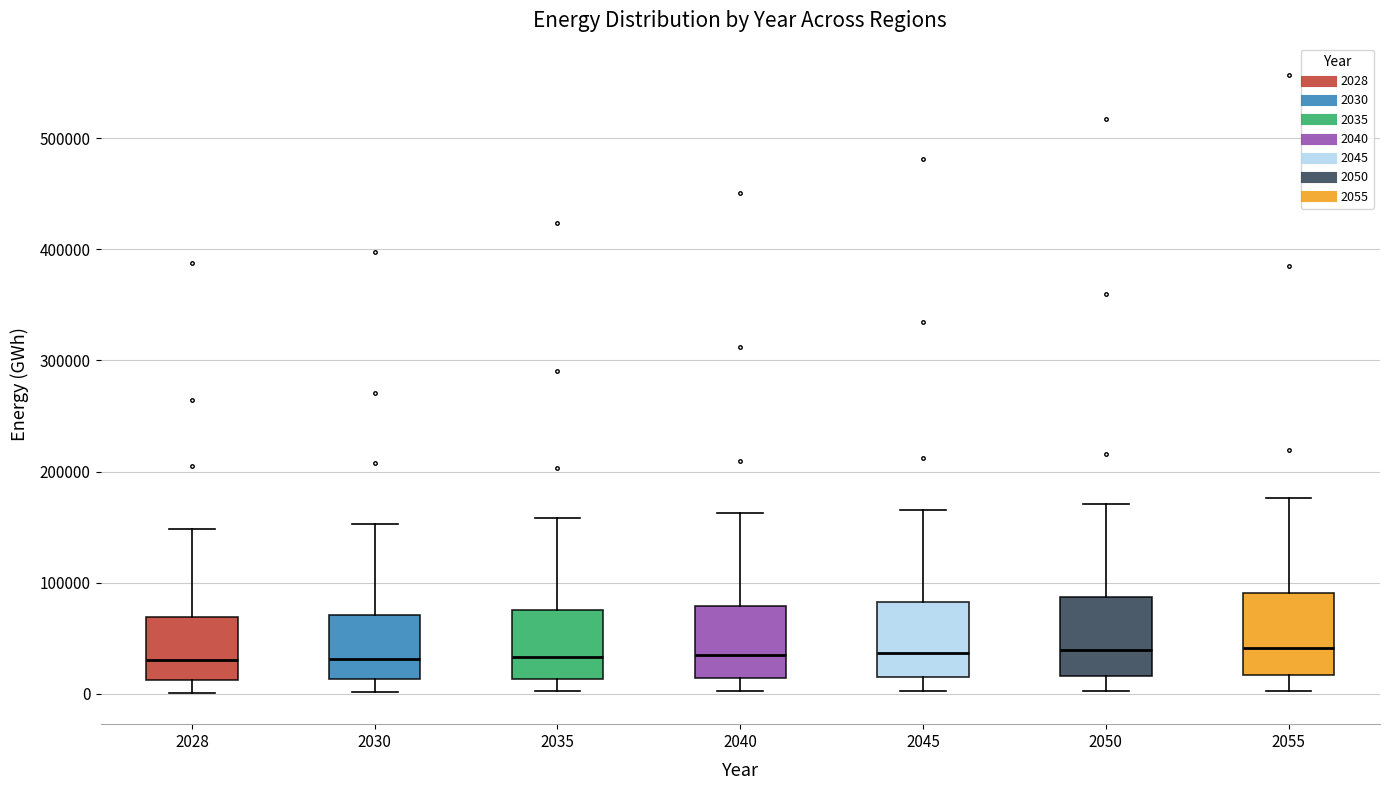

Reading left to right, read every box against the y-axis: the position of its median line, the range the box covers, and the ends of its whiskers. The values are not printed on the chart, so give them approximately, as read against the axis.

2028: median 30000, box 10000 to 70000, whiskers 0 to 150000
2030: median 30000, box 10000 to 70000, whiskers 0 to 150000
2035: median 30000, box 10000 to 70000, whiskers 0 to 160000
2040: median 30000, box 10000 to 80000, whiskers 0 to 160000
2045: median 40000, box 20000 to 80000, whiskers 0 to 170000
2050: median 40000, box 20000 to 90000, whiskers 0 to 170000
2055: median 40000, box 20000 to 90000, whiskers 0 to 180000